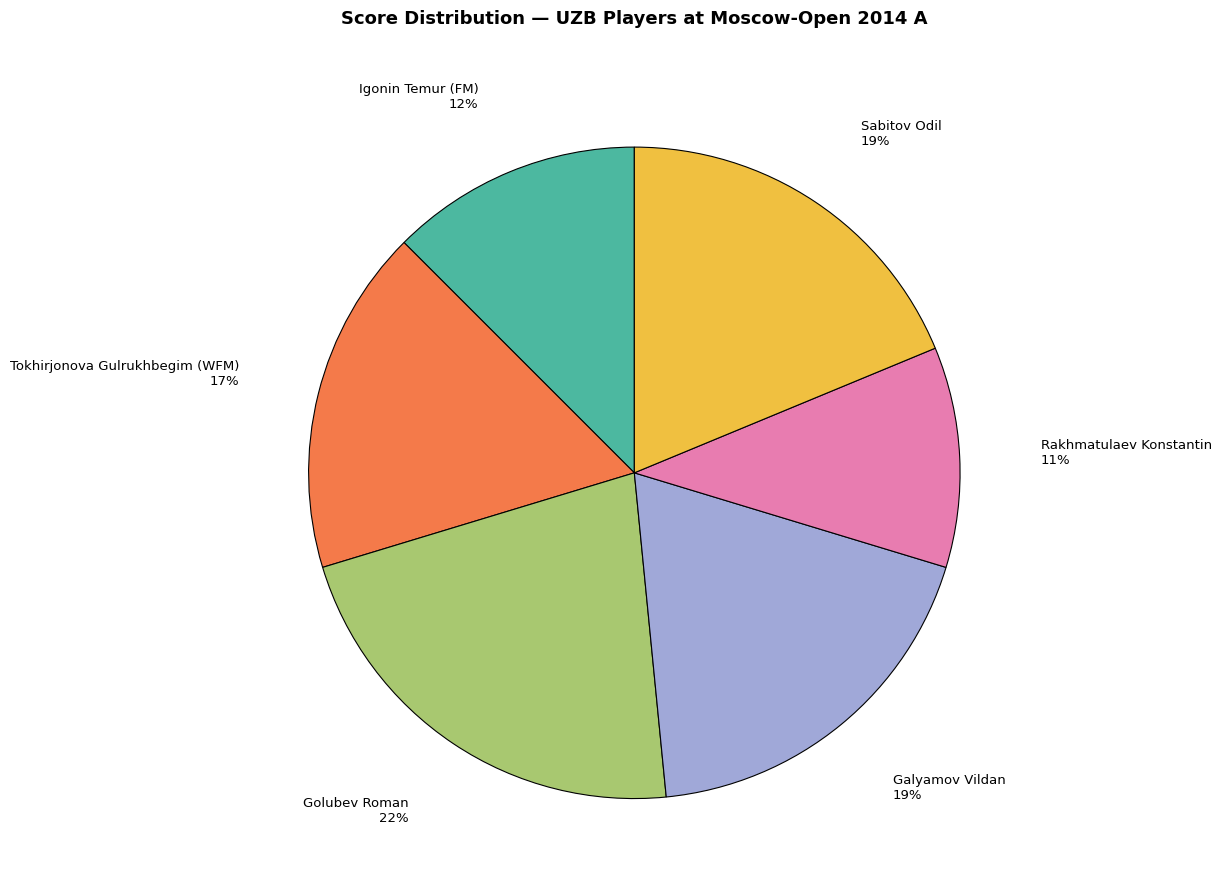

Count the number of slices in the pie.

6